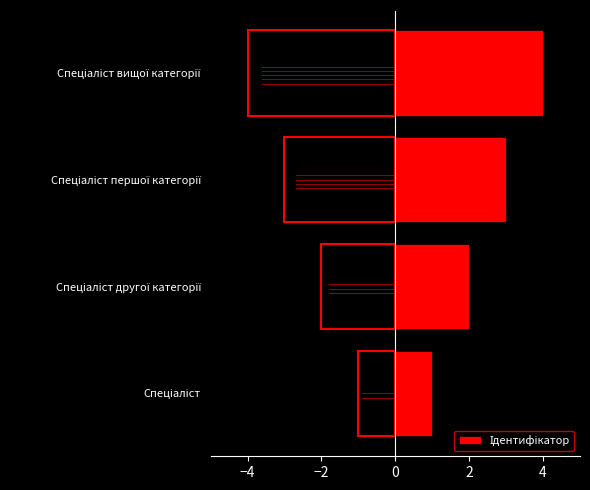

What is the difference between the second highest and second lowest values?

1